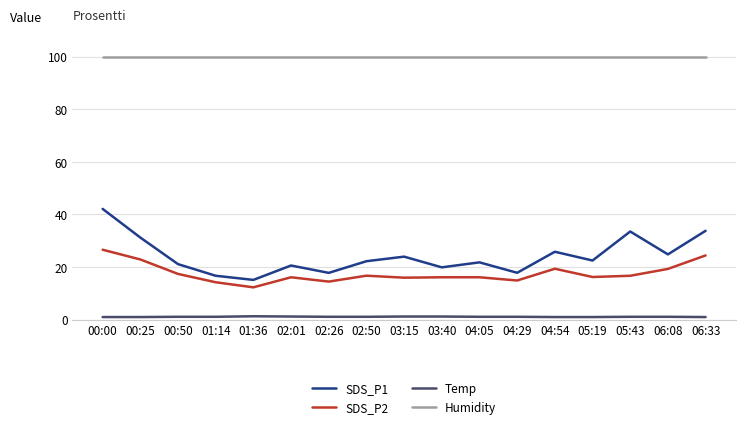

Which series changed the most between 00:50 and 06:33?

SDS_P1